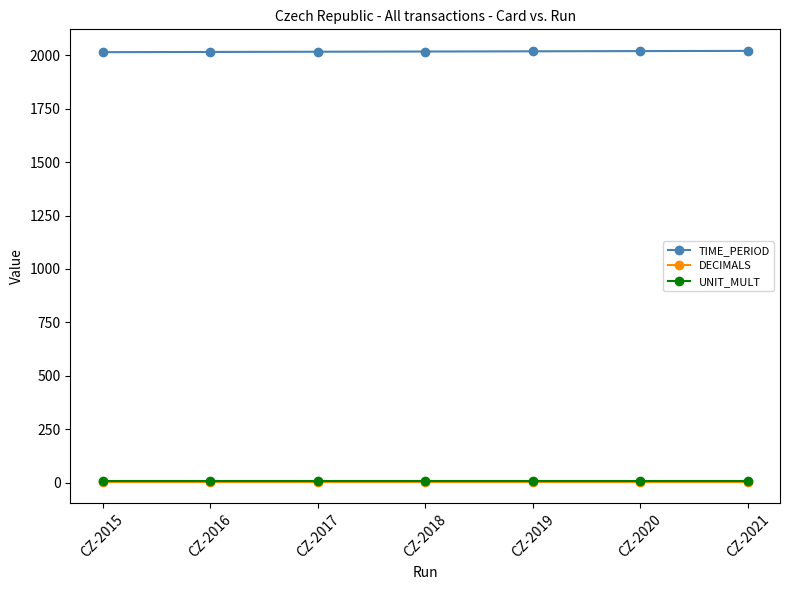

Is it true that TIME_PERIOD equals 1084 at CZ-2021?

False